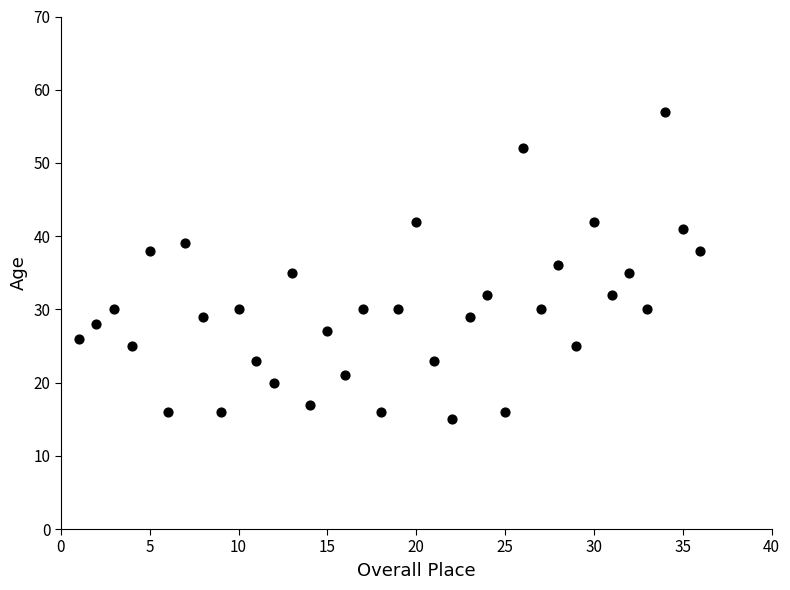

What is the range of X values (max minus min)?

35